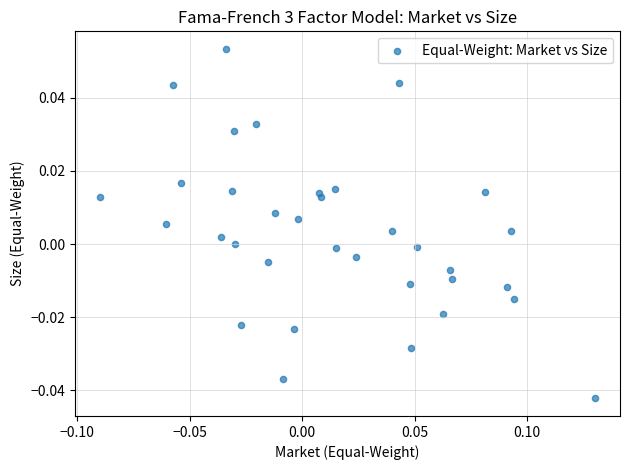

Count the number of points in this scatter plot.

34